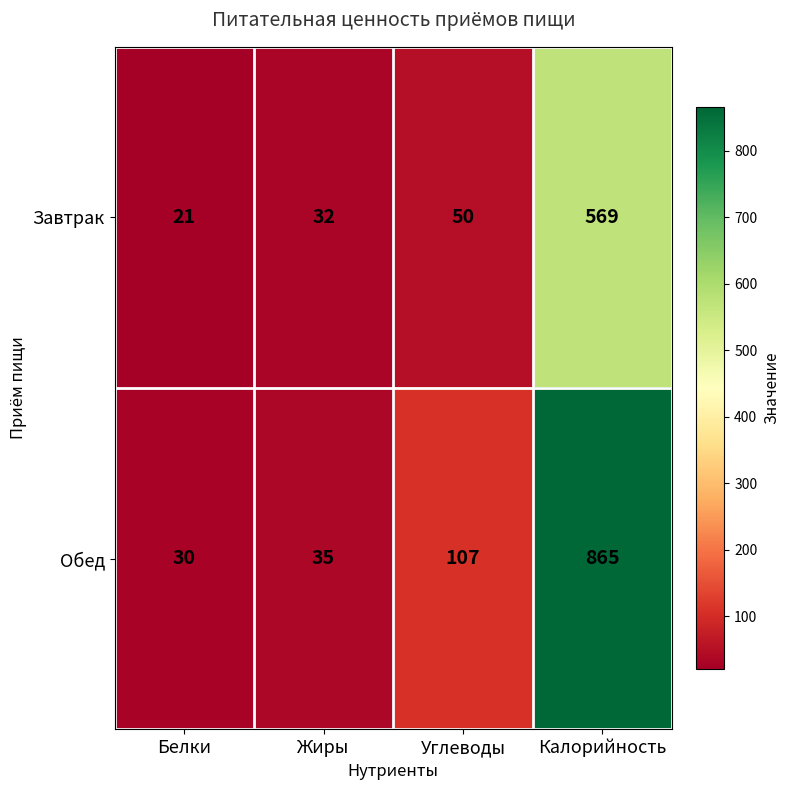

List the series in order of their overall mean, lowest first.

Завтрак, Обед